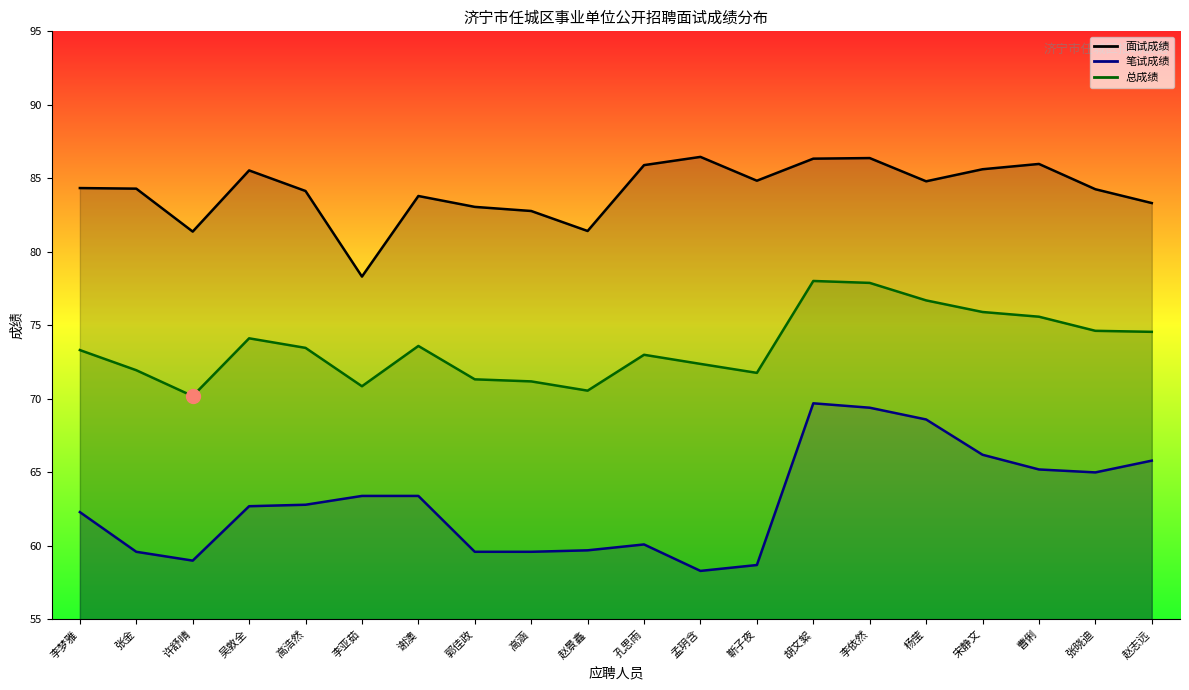

At which label does 面试成绩 reach its minimum?

李亚茹